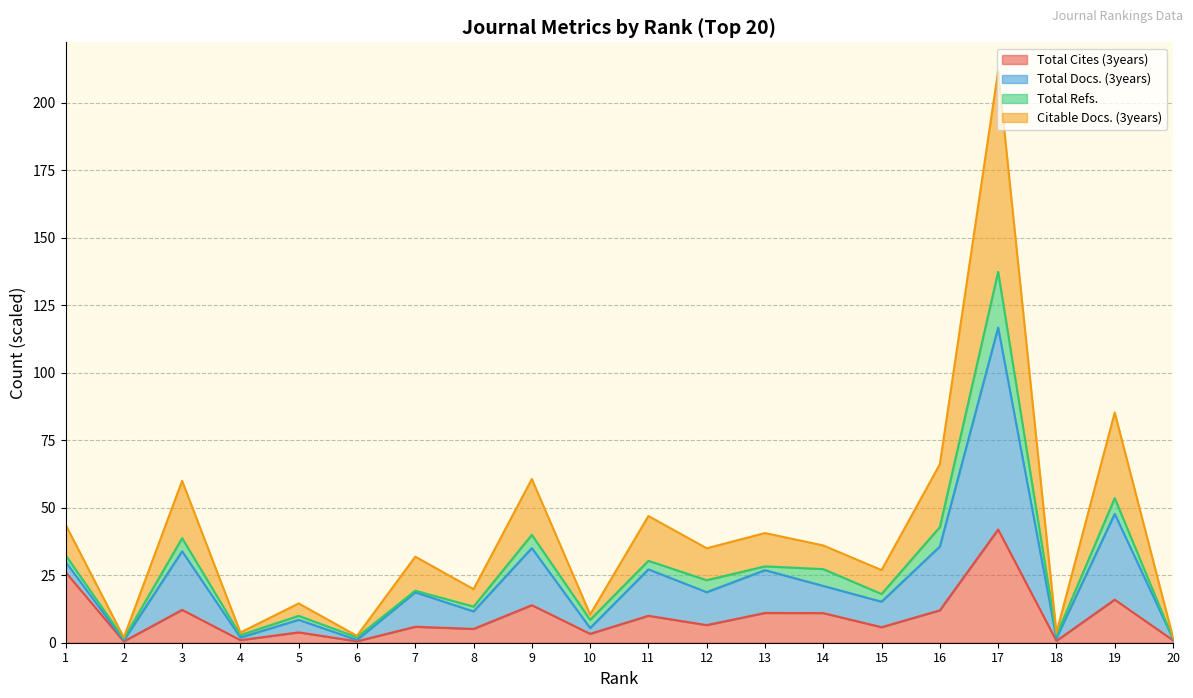

Rank the categories by Total Docs. (3years) value from highest to lowest.

17, 19, 16, 9, 3, 11, 1, 13, 14, 12, 7, 15, 8, 5, 10, 4, 18, 6, 20, 2